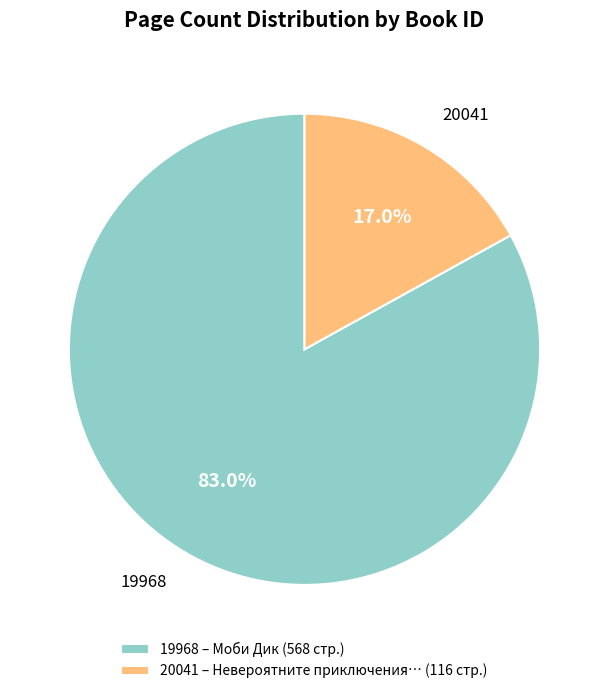

Does any single category account for the majority?

Yes